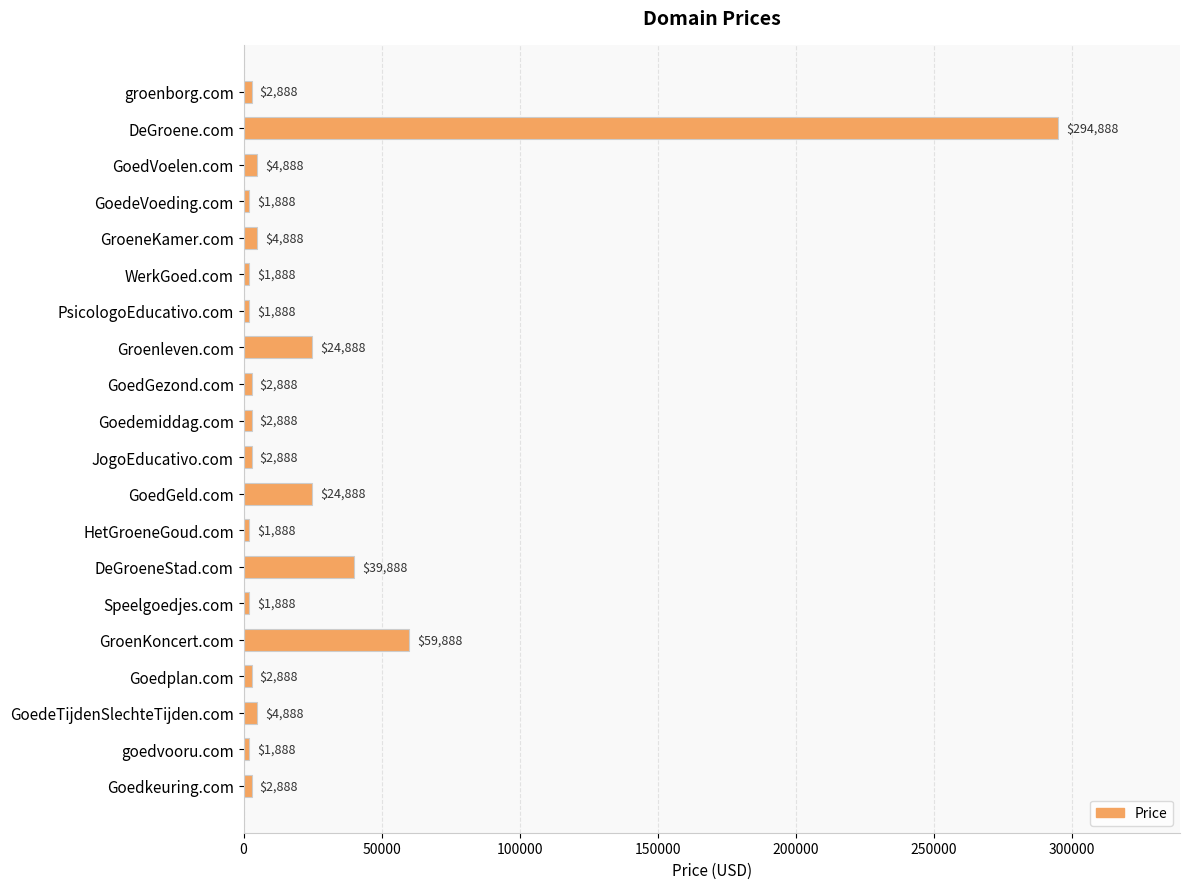

What value does the data have at GroeneKamer.com, to the nearest 50?

4900